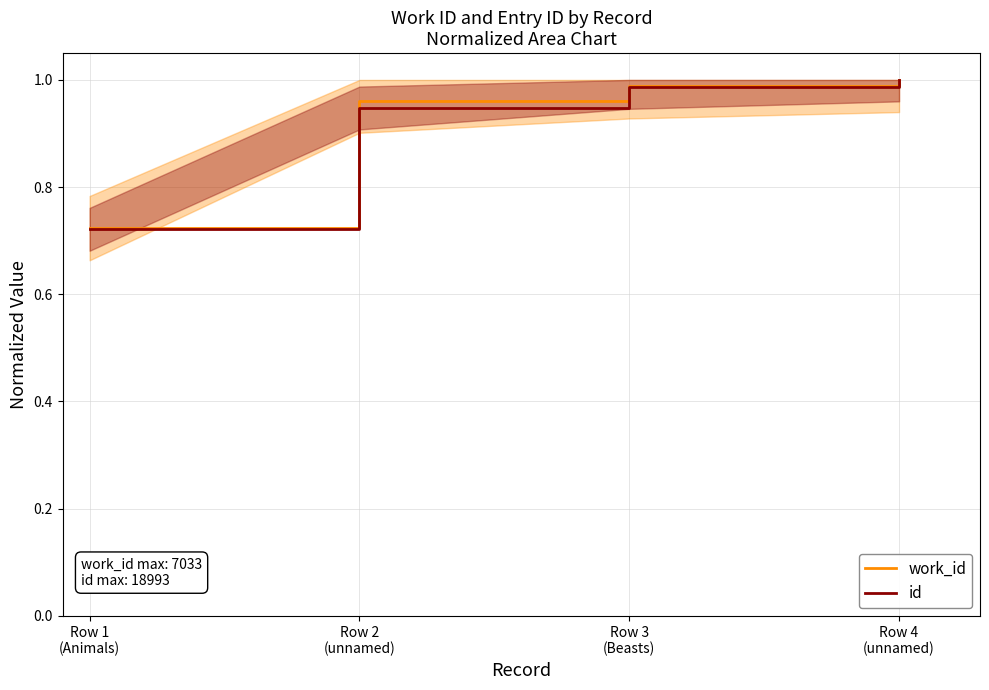

True or false: id has a value of 1.5 at Row 4
(unnamed).

False